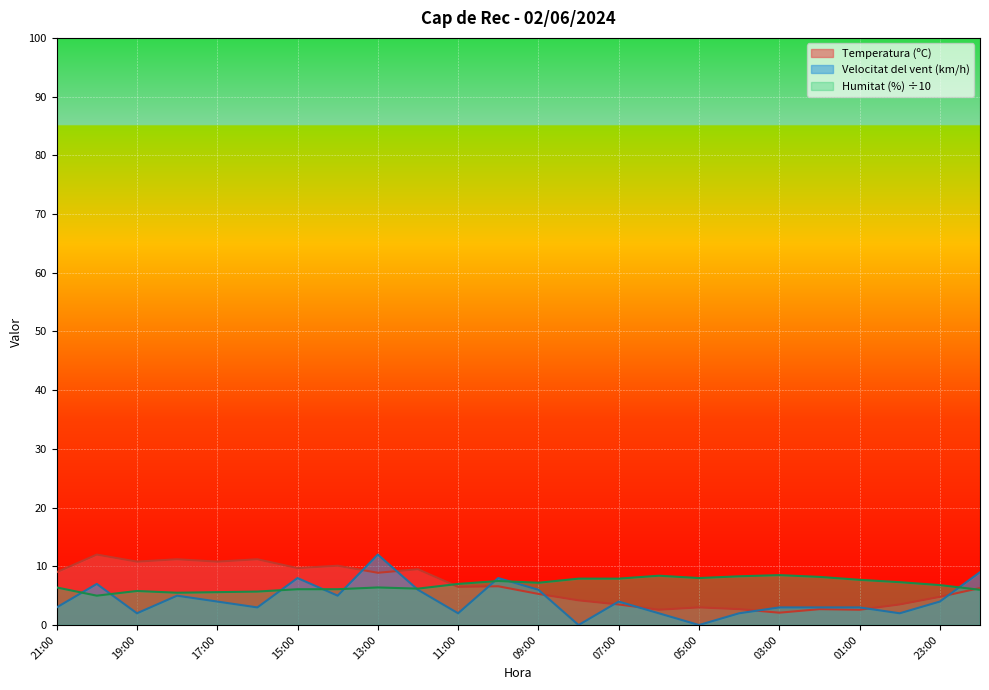

How many intersections are there between Temperatura (ºC) and Velocitat del vent (km/h)?

9